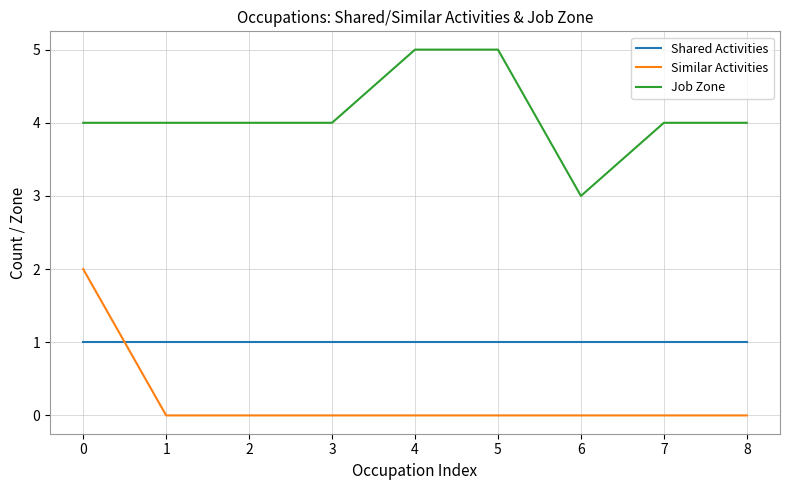

True or false: Similar Activities has a value of -1 at 4.

False